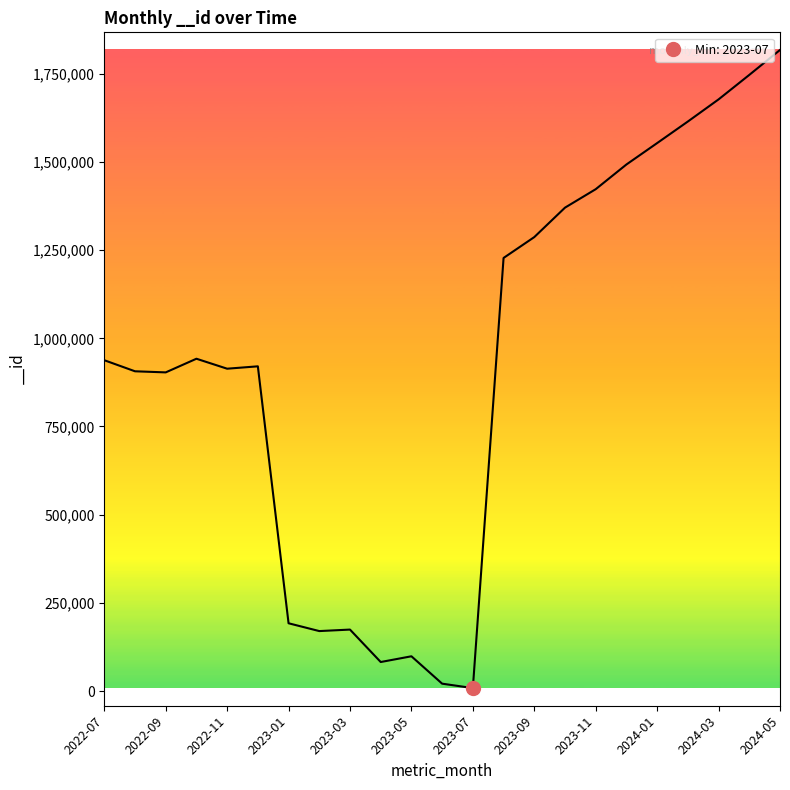

What is the difference between the values at 2023-03 and 2022-11?

739616